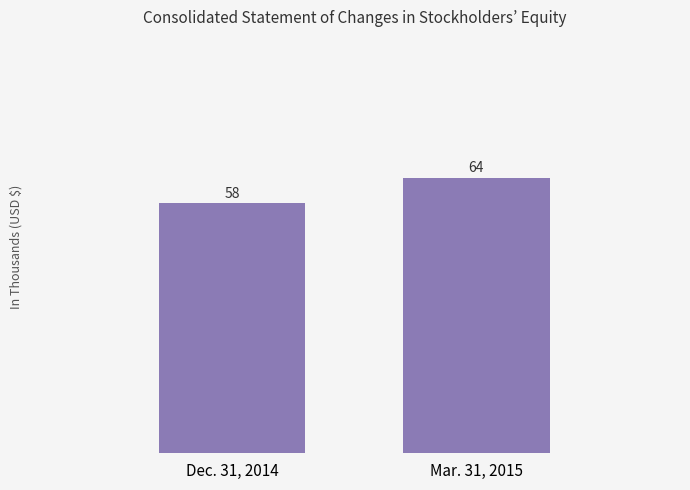

What is the approximate value at Dec. 31, 2014?

58